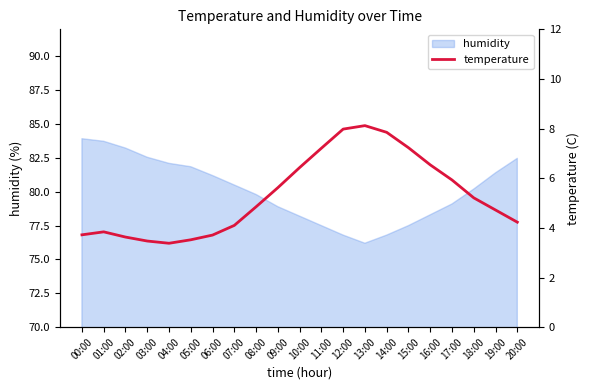

What is the maximum value for humidity?

83.9